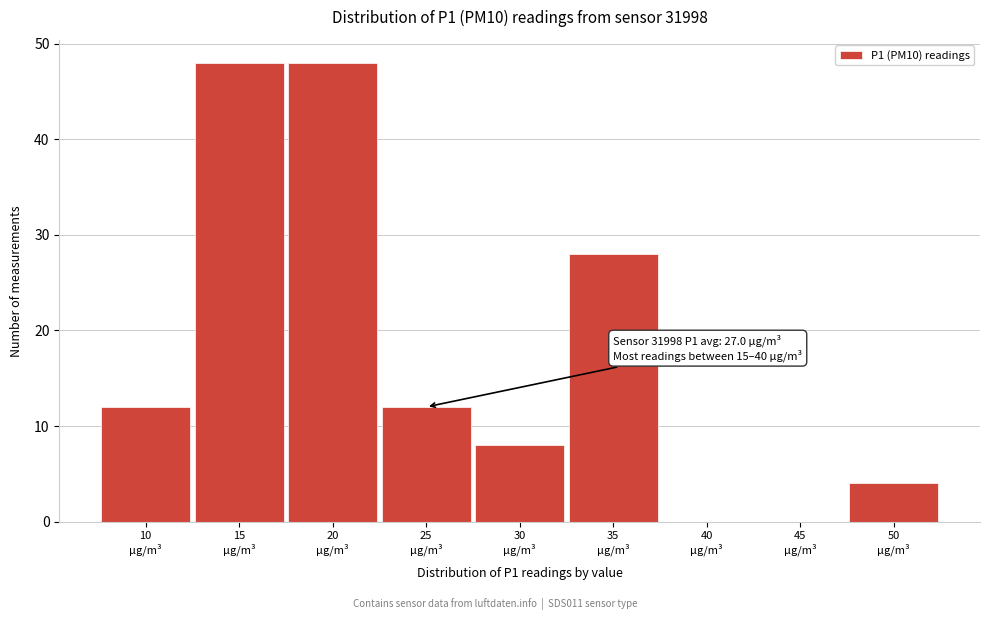

What is the maximum value shown in the chart?

48